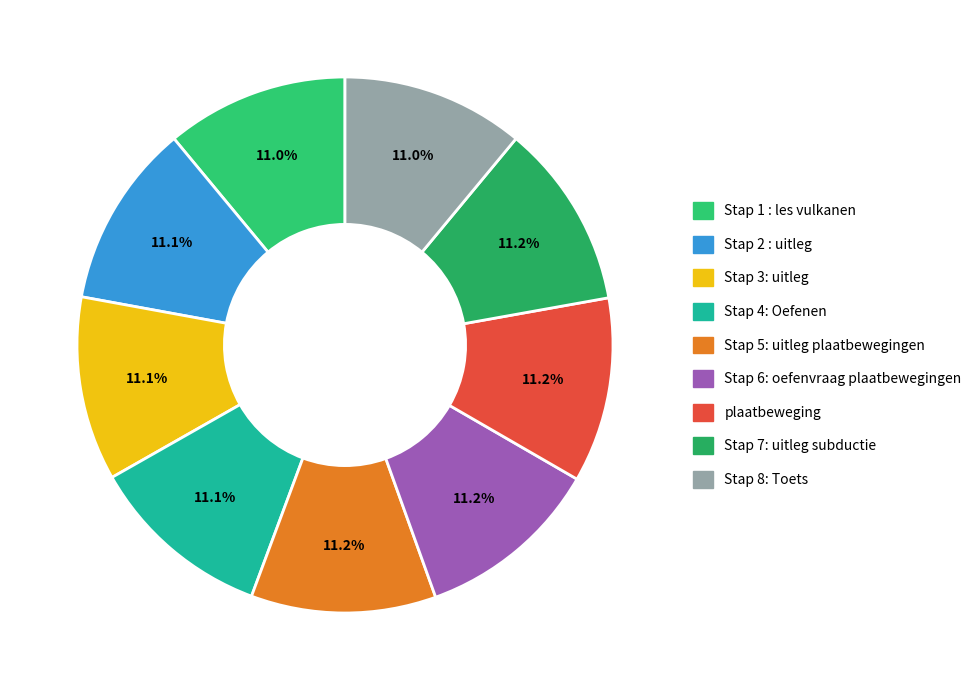

Which category has the smallest portion of the pie?

Stap 8: Toets